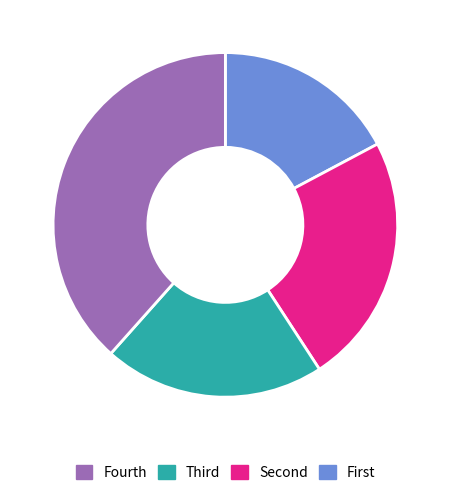

Does any single category account for the majority?

No